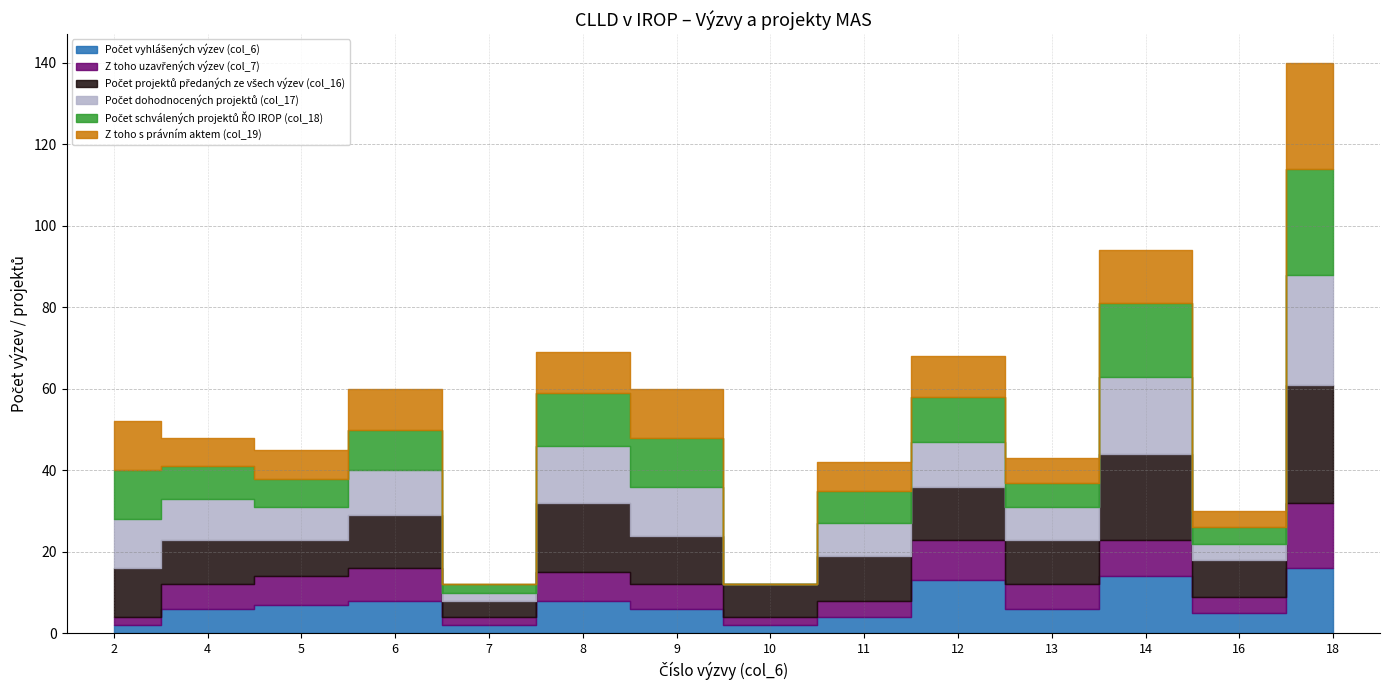

At which category does Z toho uzavřených výzev (col_7) reach its first local valley?

7